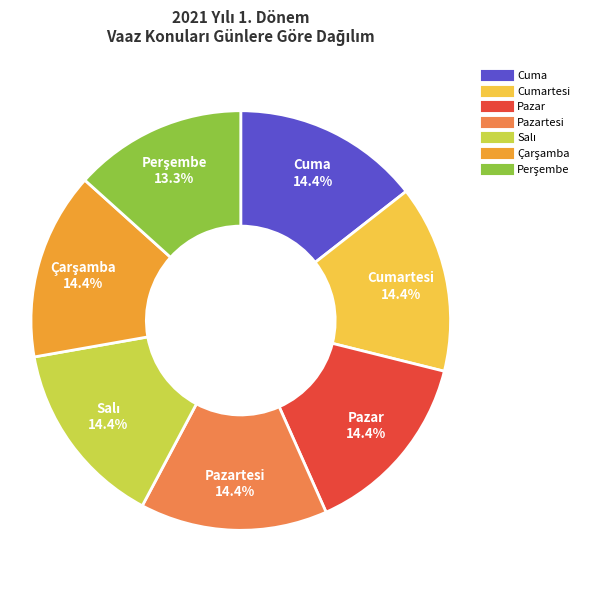

Is there a majority slice in this chart?

No